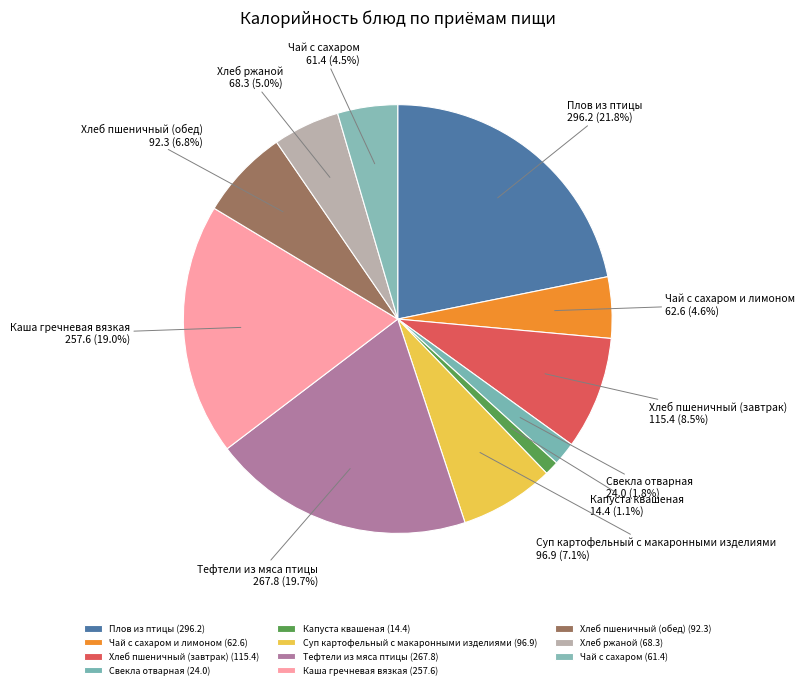

Is there a majority slice in this chart?

No